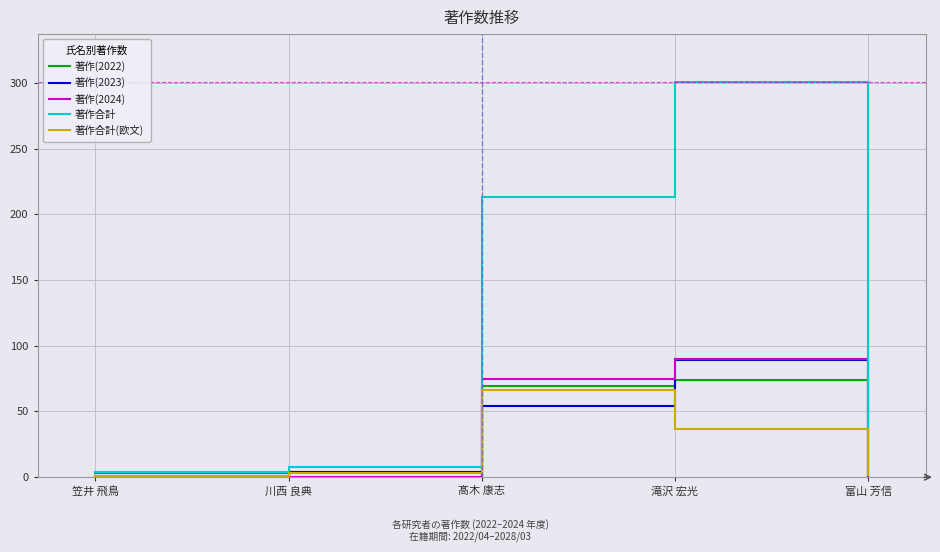

How many values in the 著作(2023) series are below 4?

2